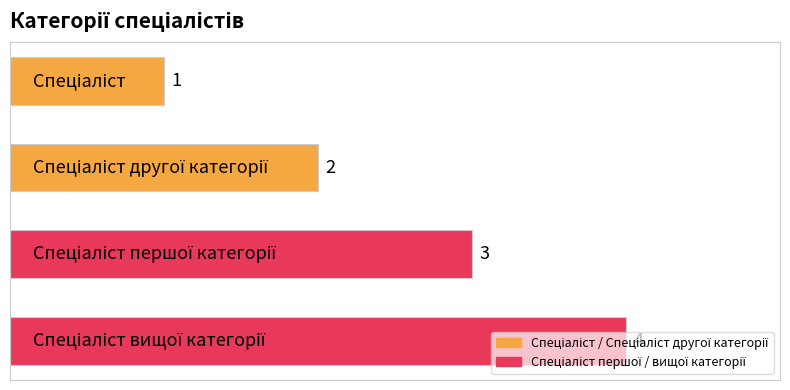

What is the value of the 1st bar from the top?

1